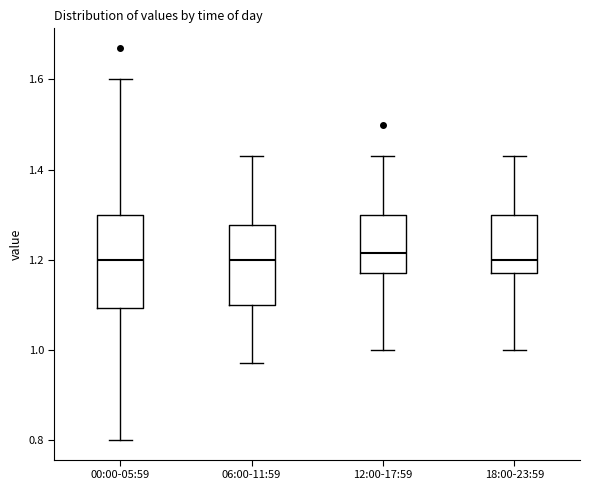

Comparing the boxes themselves (not the whiskers), which one is the tallest?

00:00-05:59